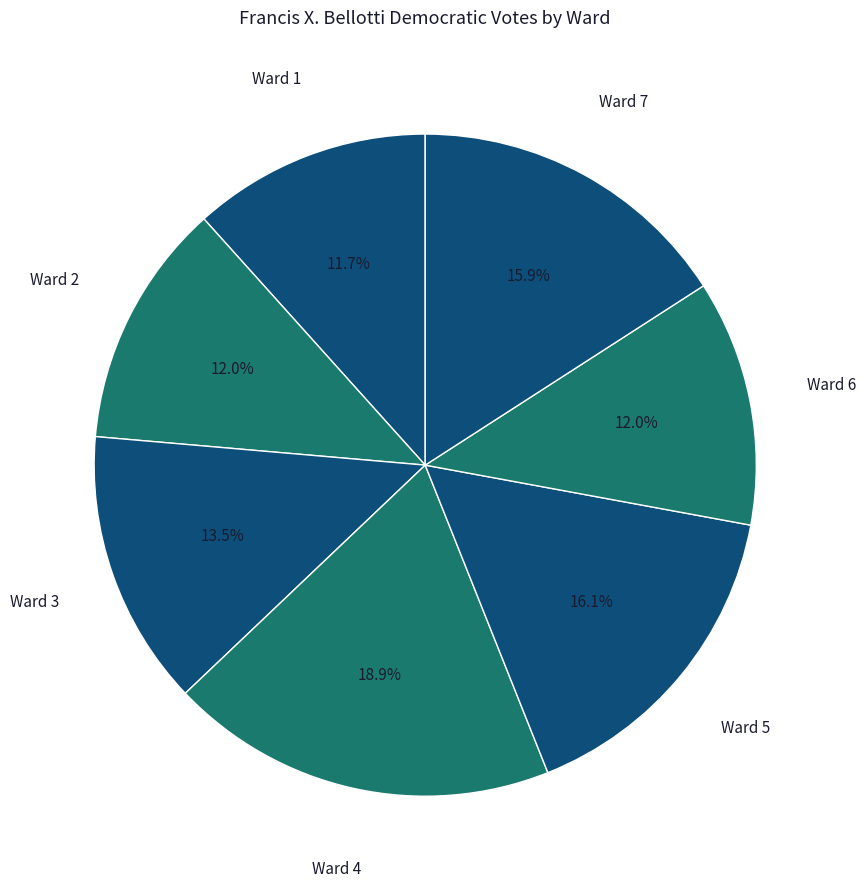

To the nearest percent, what percentage of the pie is Ward 7?

16%